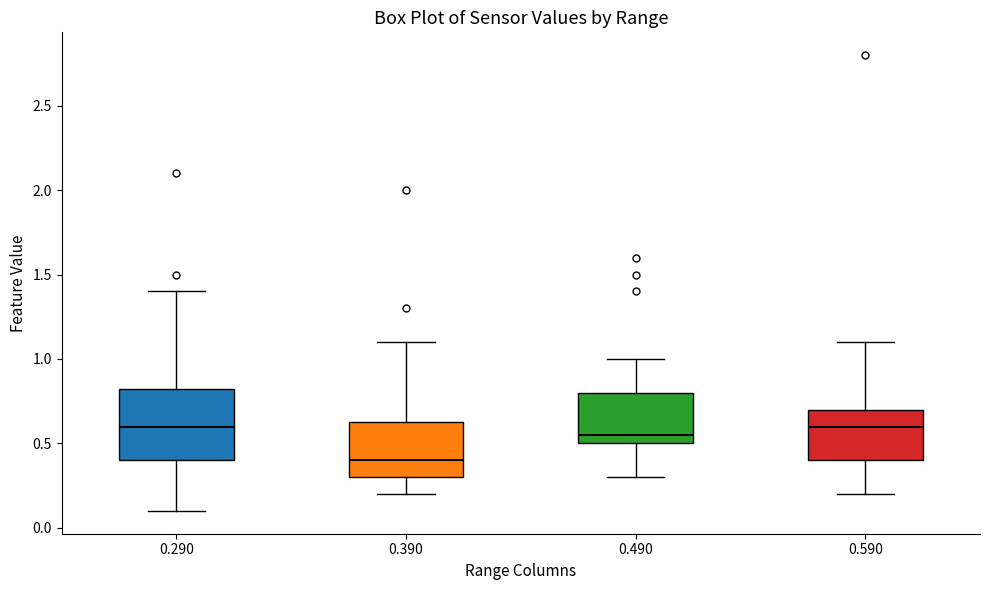

Reading left to right, read every box against the y-axis: the position of its median line, the range the box covers, and the ends of its whiskers. The values are not printed on the chart, so give them approximately, as read against the axis.

0.290: median 0.60, box 0.40 to 0.85, whiskers 0.10 to 1.40
0.390: median 0.40, box 0.30 to 0.65, whiskers 0.20 to 1.10
0.490: median 0.55, box 0.50 to 0.80, whiskers 0.30 to 1.00
0.590: median 0.60, box 0.40 to 0.70, whiskers 0.20 to 1.10